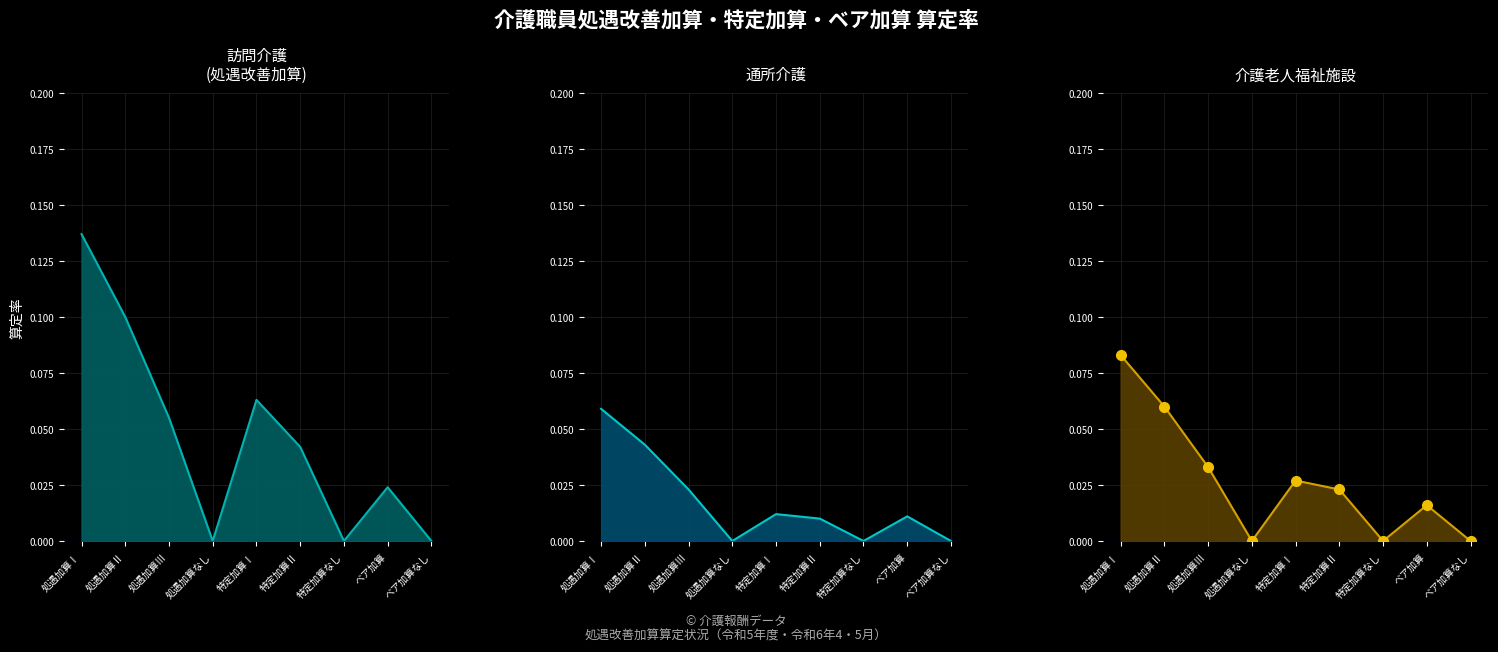

At how many categories does at least one series exceed 0?

6